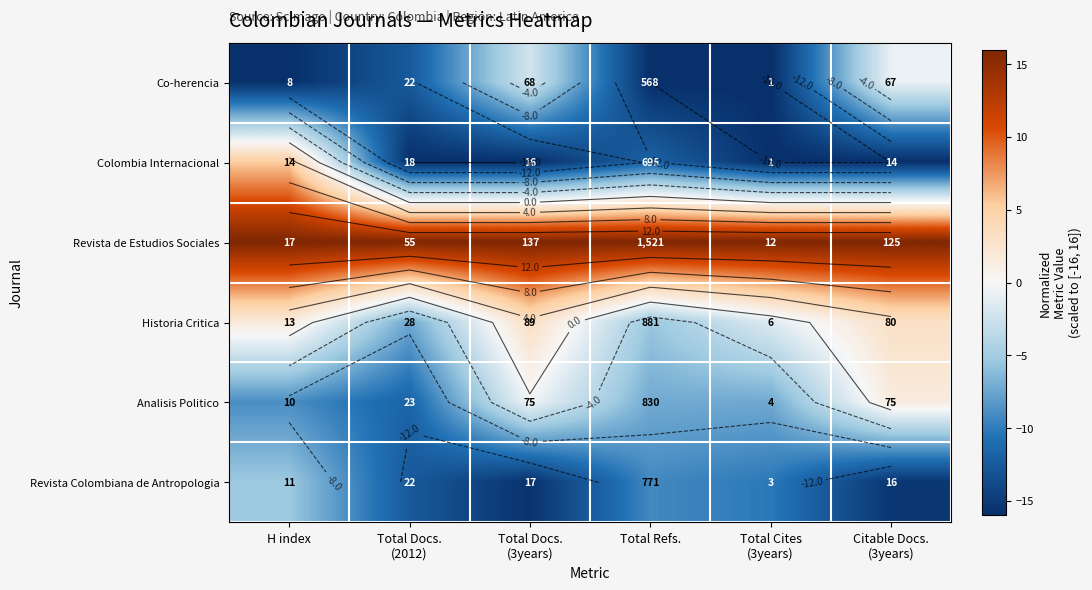

Where is Revista de Estudios Sociales nearest to the value 16?

H index